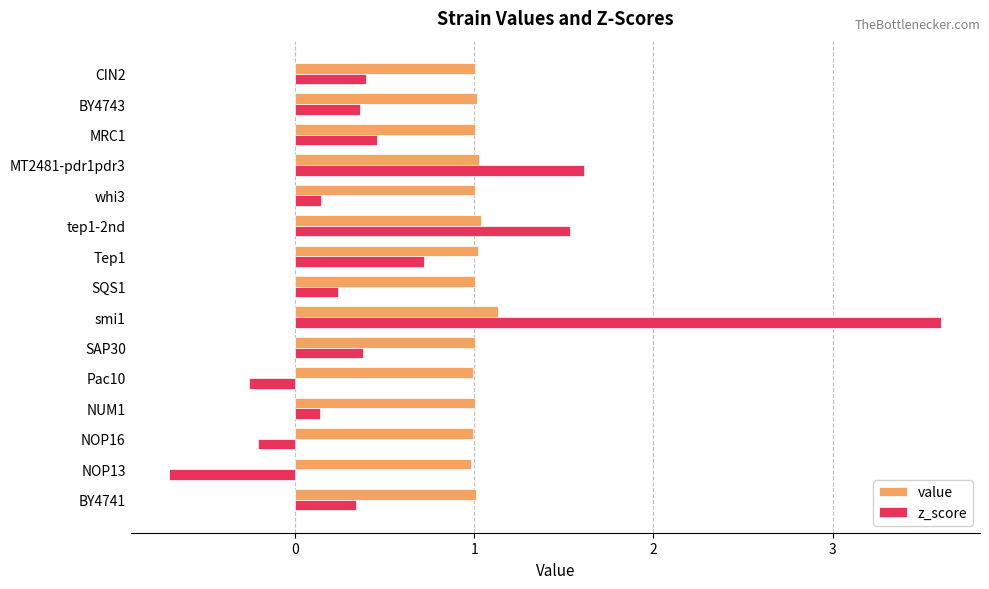

Read the value value at Pac10.

1.0